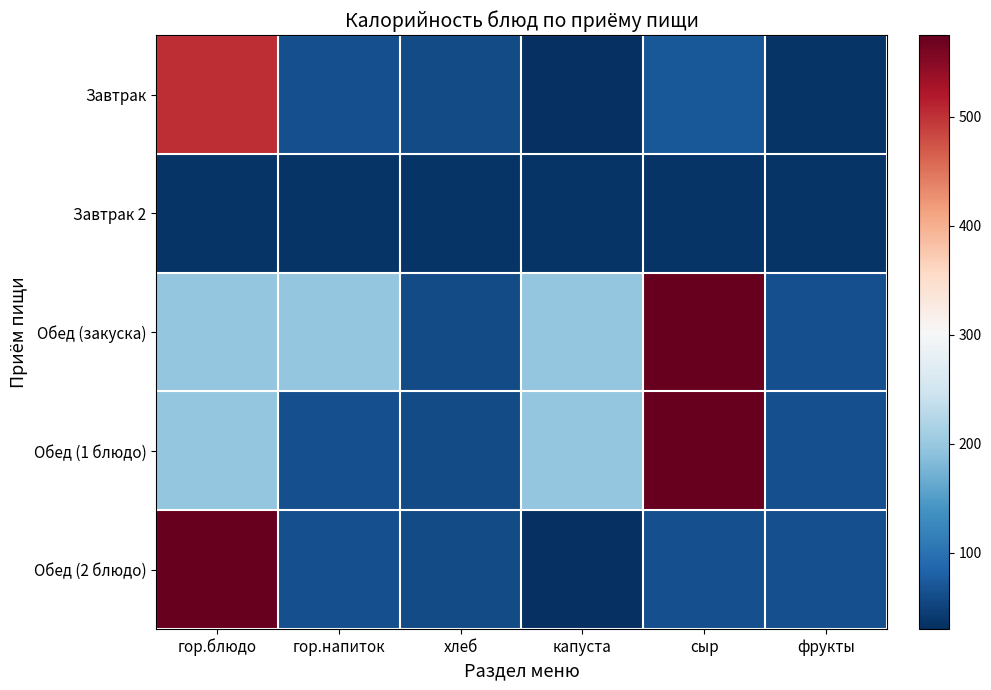

Which has a higher value, гор.блюдо or капуста?

гор.блюдо